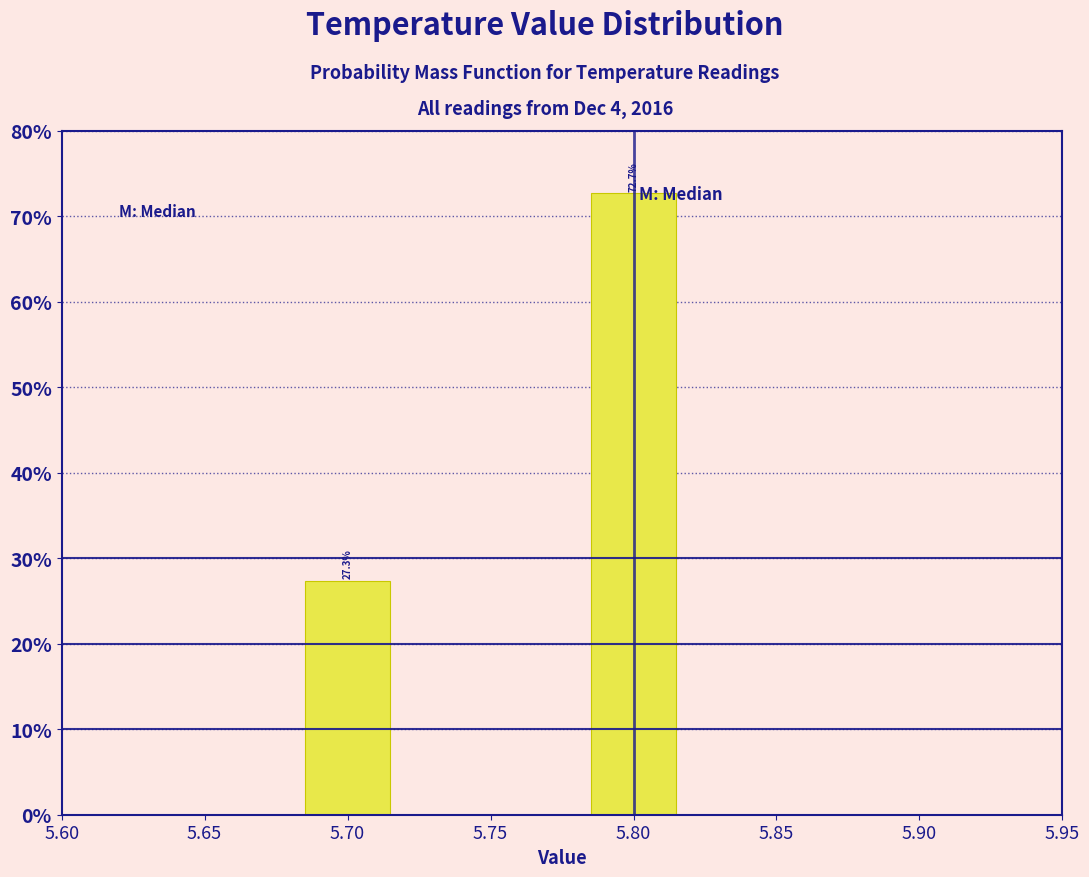

Reading left to right, transcribe all the data shown in this chart.

27.3	72.7